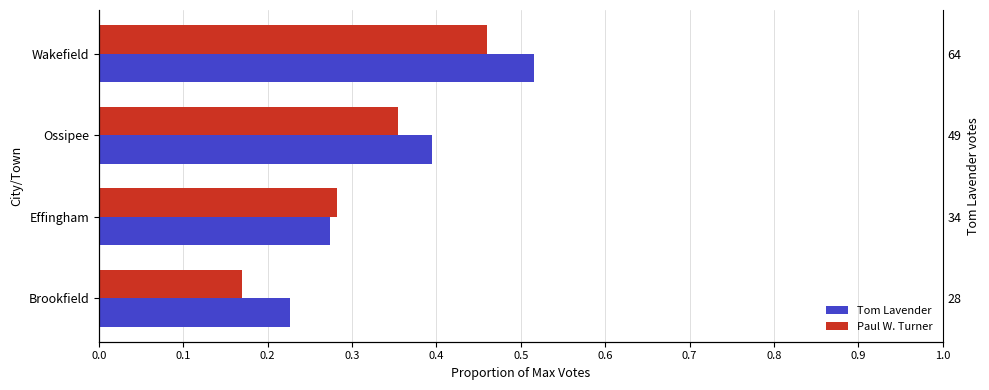

Rank the series at Wakefield from lowest to highest value.

Paul W. Turner, Tom Lavender